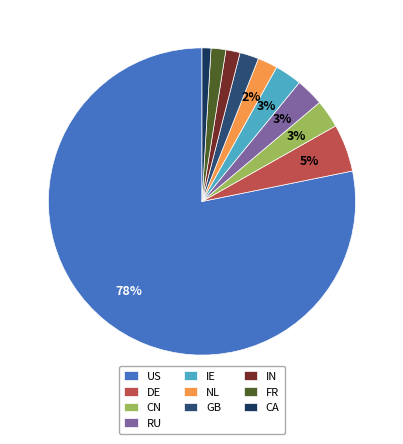

To the nearest percent, what is the average slice percentage?

10%